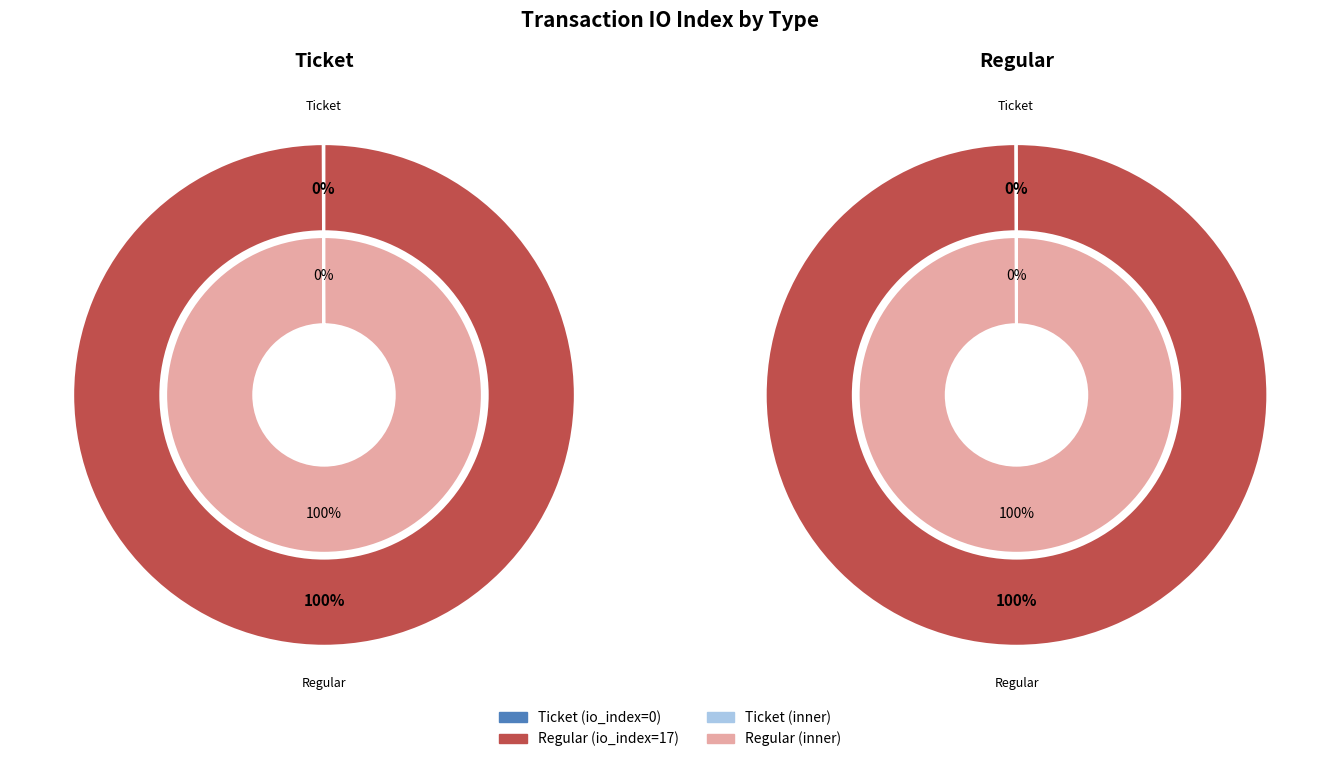

Count the number of slices in the pie.

2